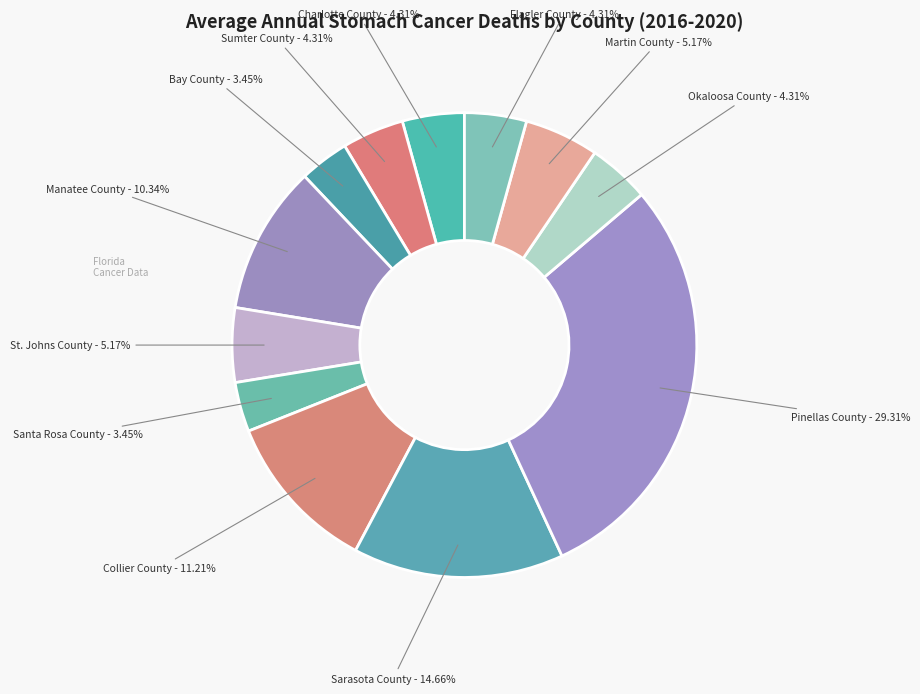

Is Flagler County the majority of the pie?

No